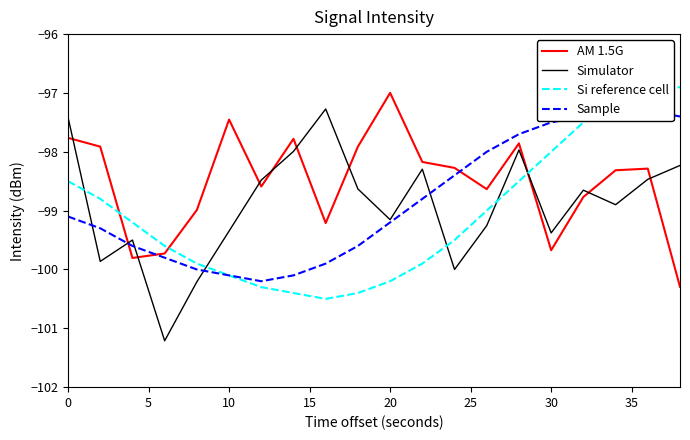

How many data points does each series have?

20